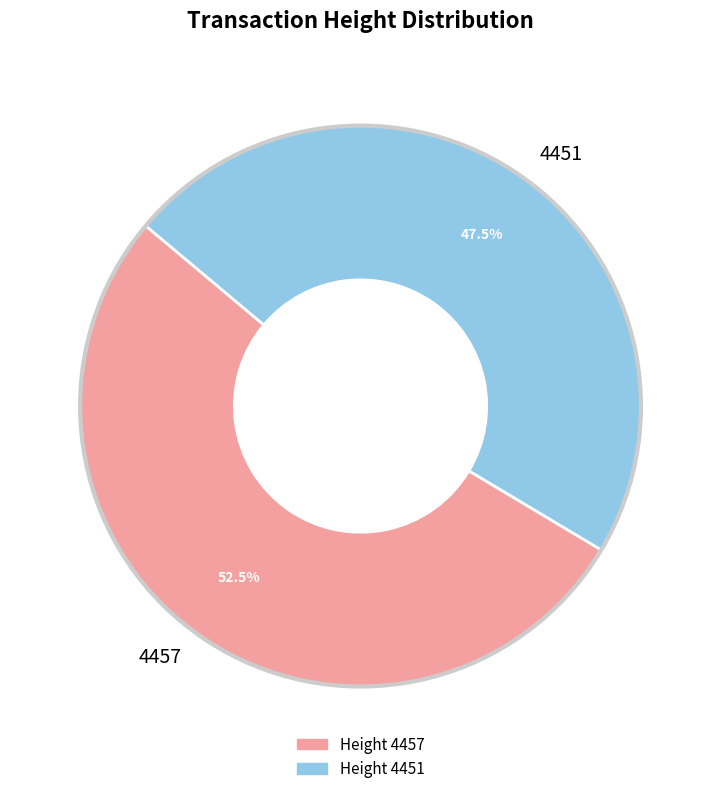

Which has a higher value, 4457 or 4451?

4457